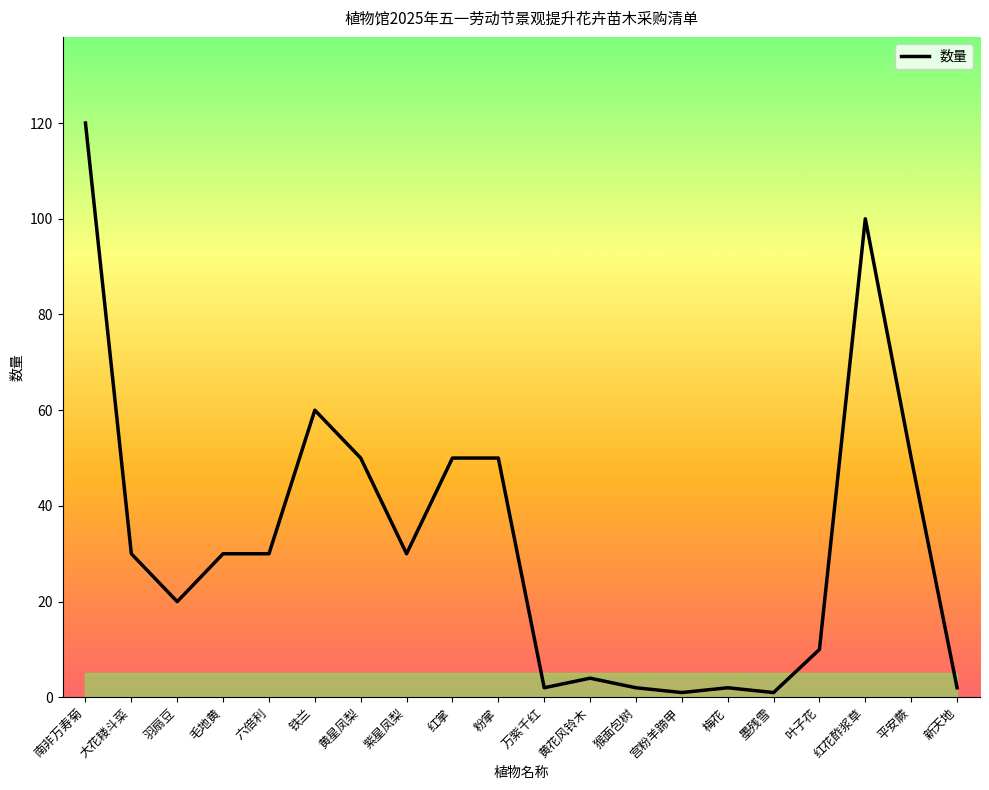

What position from the right is 六倍利?

16